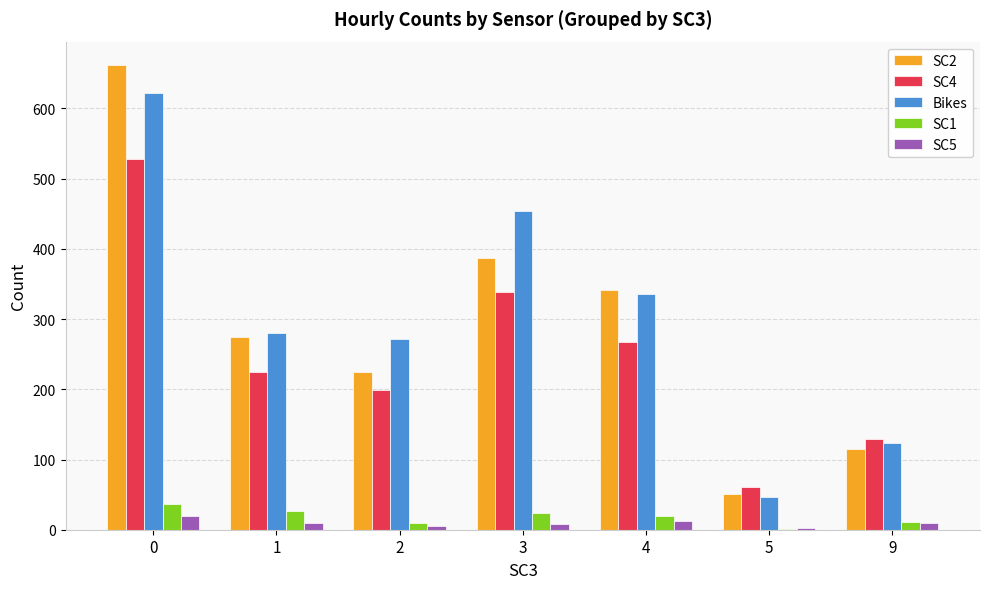

What value does the SC2 series have at 3, to the nearest 10?

390